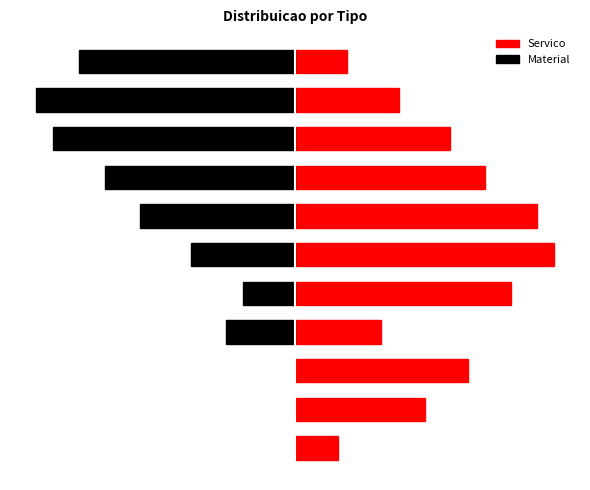

What is the change in value from 1 to 3?

-500